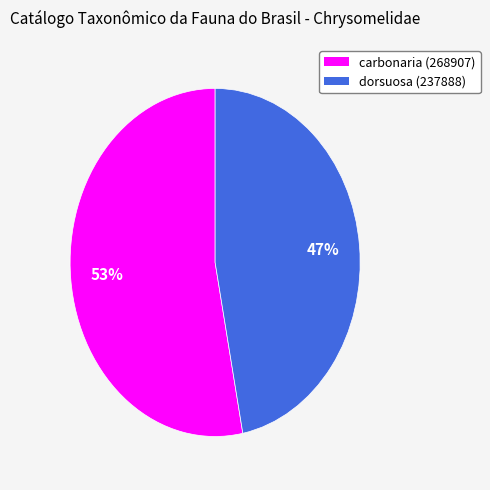

To the nearest percent, what is the average slice percentage?

50%